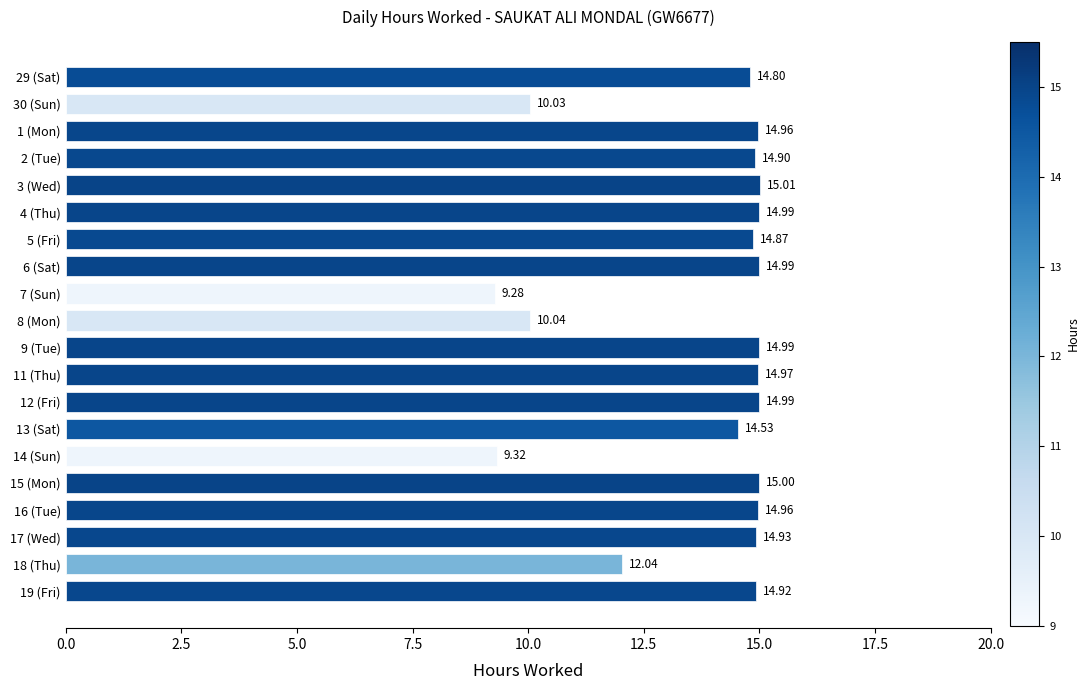

What is the average value?

13.7